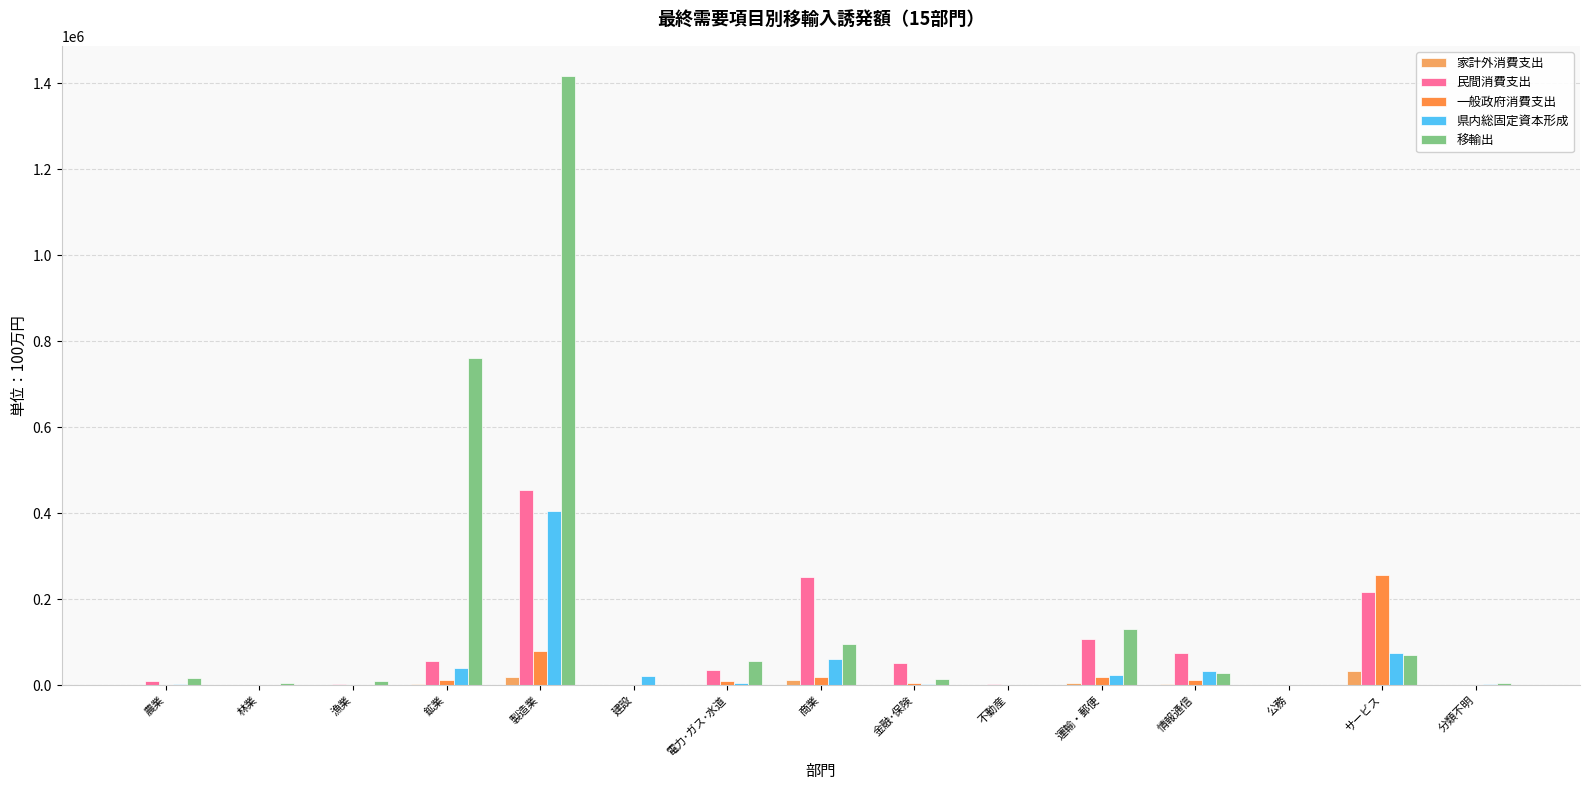

Where does the 一般政府消費支出 series first go above 4037?

鉱業